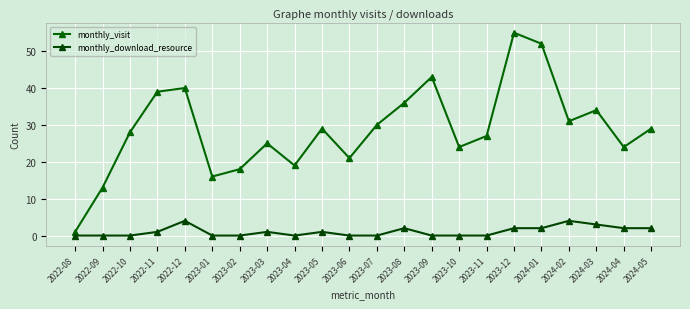

How many data points in monthly_download_resource are less than 1?

11